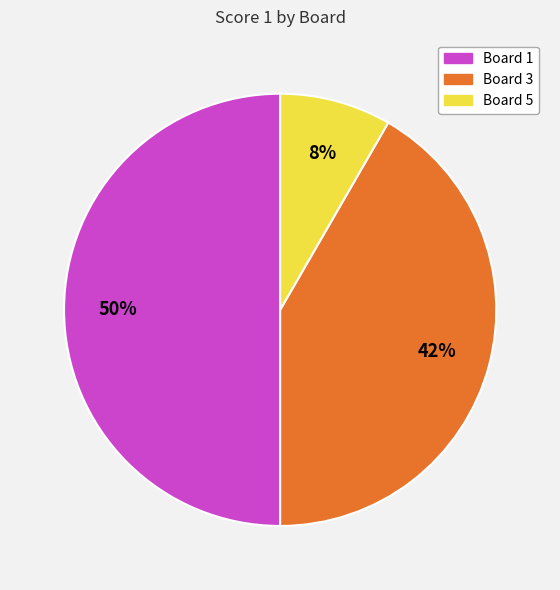

Is the sum of Board 1 and Board 5 greater than half?

Yes